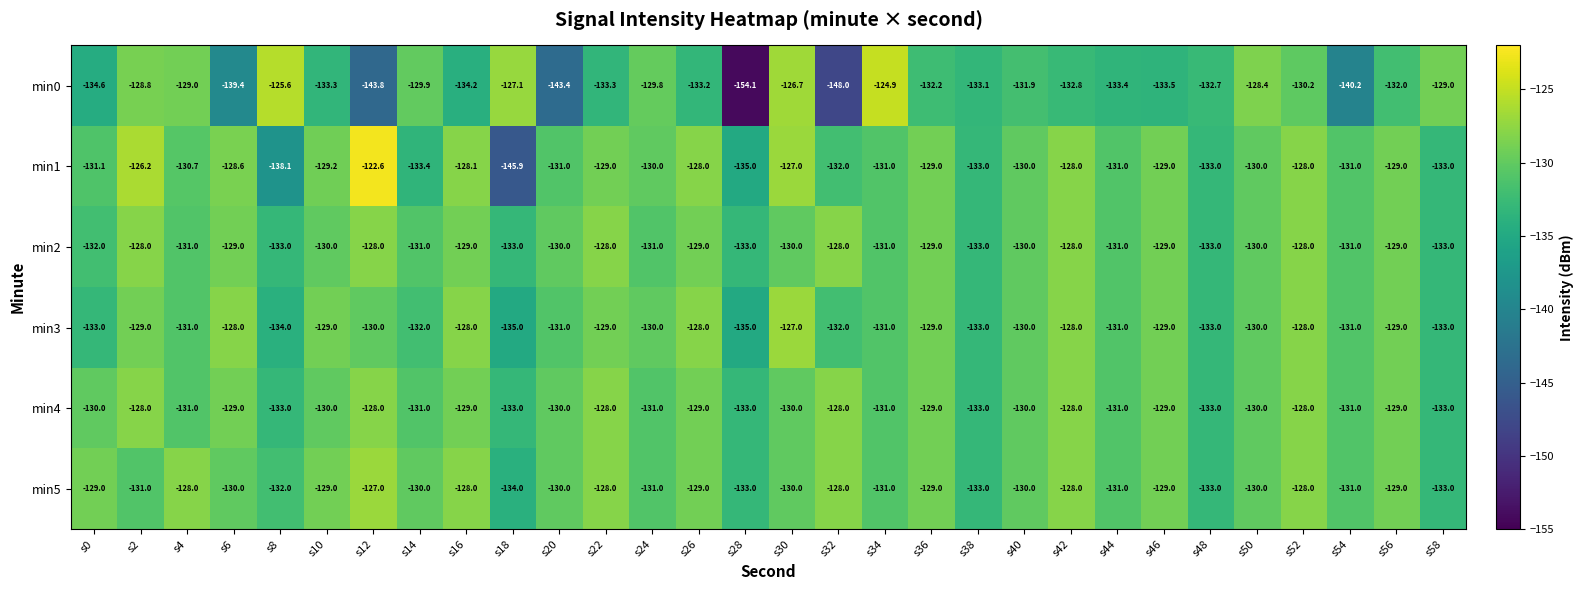

Which series has the widest spread of values?

min0